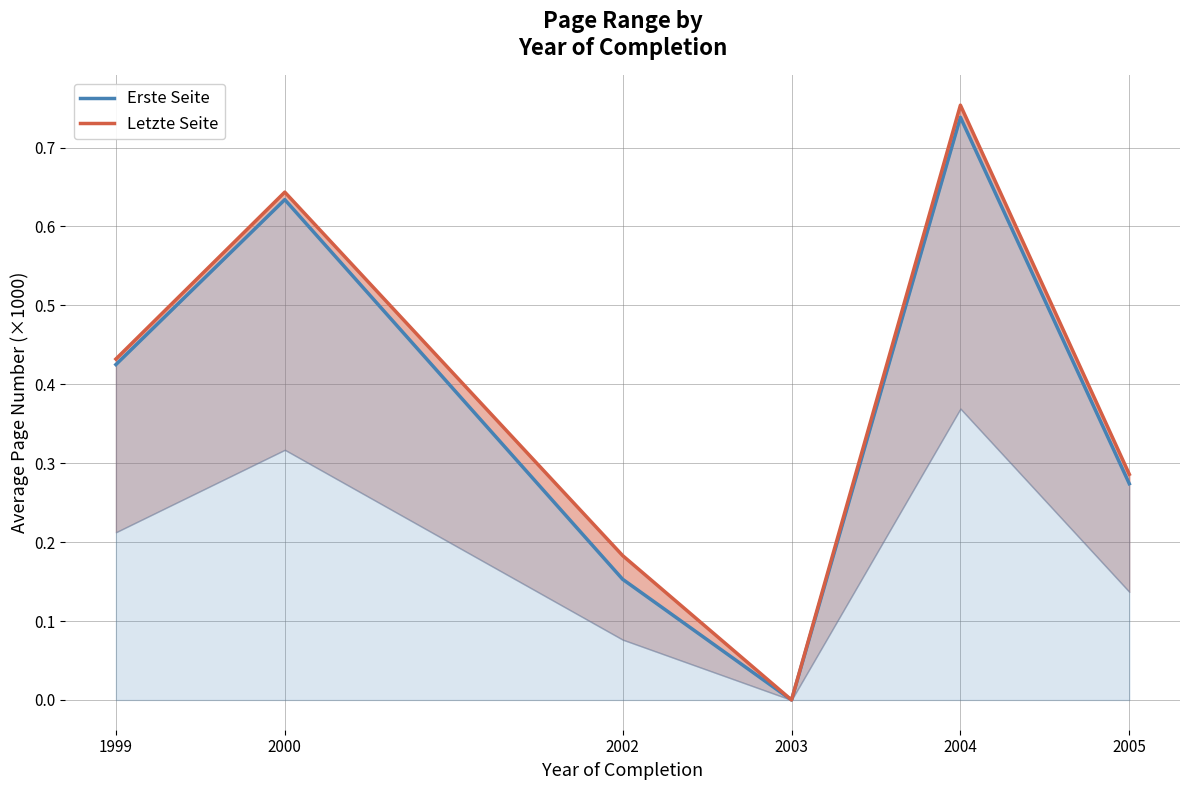

Which category has the highest value in the Erste Seite series?

2004